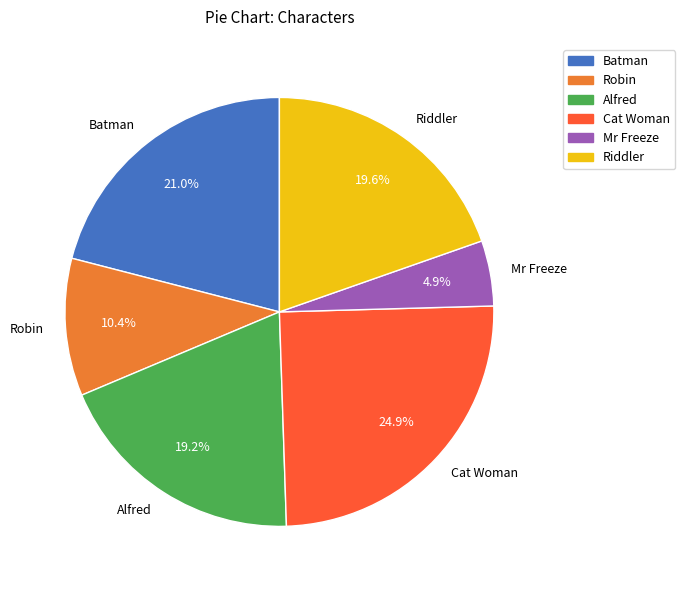

What is the smallest slice in the pie chart?

Mr Freeze